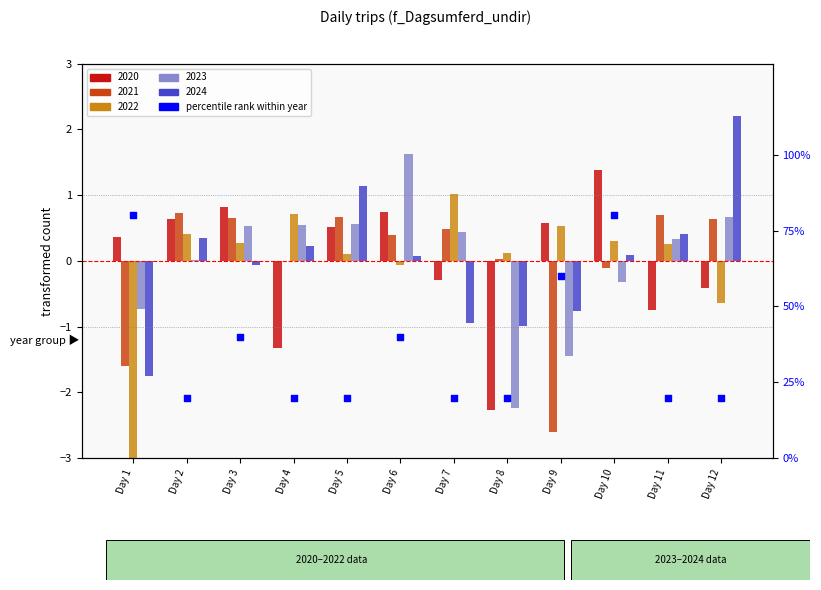

What is the ratio of the value at Day 1 to the value at Day 3?

2.0